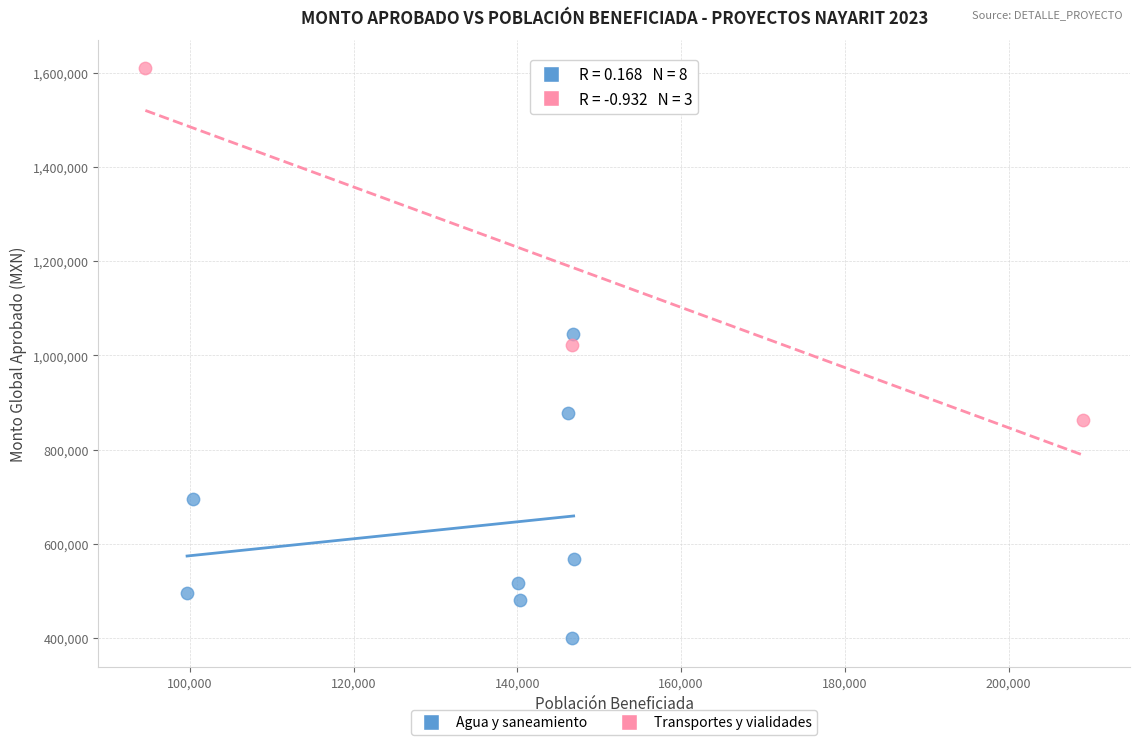

What are all the series names shown in the legend?

Agua y saneamiento, Transportes y vialidades